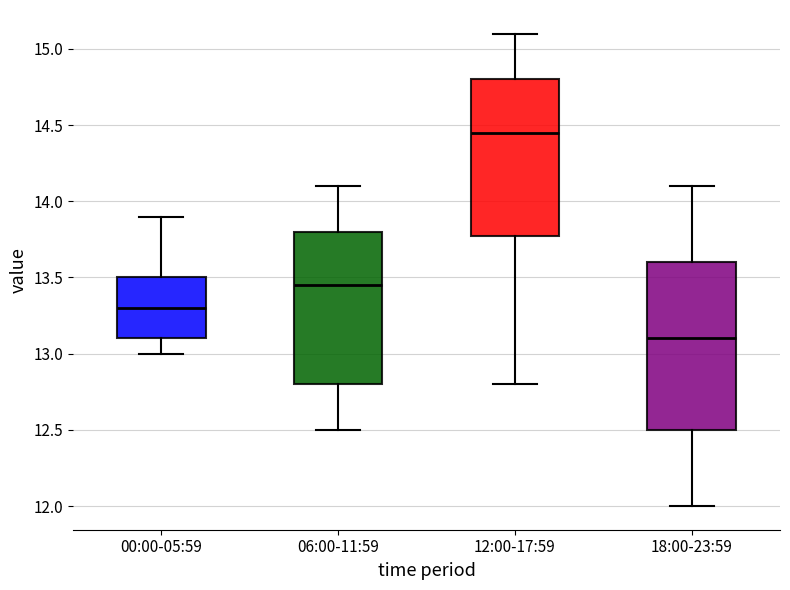

Reading left to right, transcribe this box plot: for each box, give where its median line is, the range the box spans, and where its two whiskers end, as read against the y-axis. The values are not printed on the chart, so give them approximately, as read against the axis.

00:00-05:59: median 13.30, box 13.10 to 13.50, whiskers 13.00 to 13.90
06:00-11:59: median 13.45, box 12.80 to 13.80, whiskers 12.50 to 14.10
12:00-17:59: median 14.45, box 13.80 to 14.80, whiskers 12.80 to 15.10
18:00-23:59: median 13.10, box 12.50 to 13.60, whiskers 12.00 to 14.10